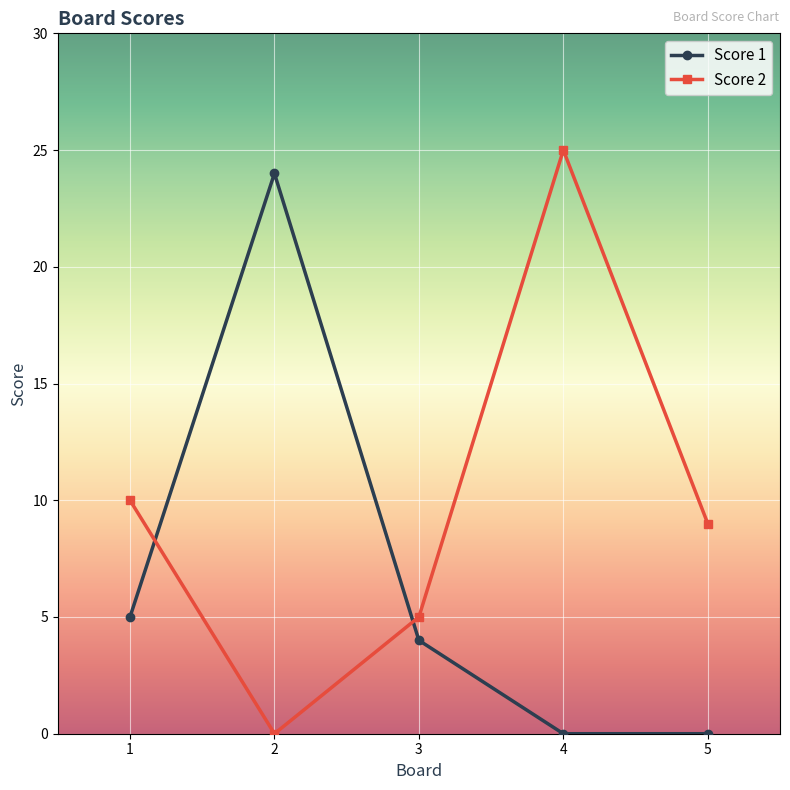

At how many categories does at least one series exceed 0?

5